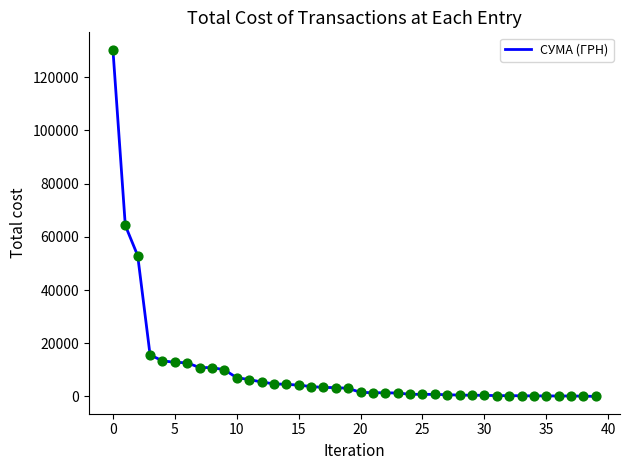

What is the difference between the maximum and minimum values?

130357.3